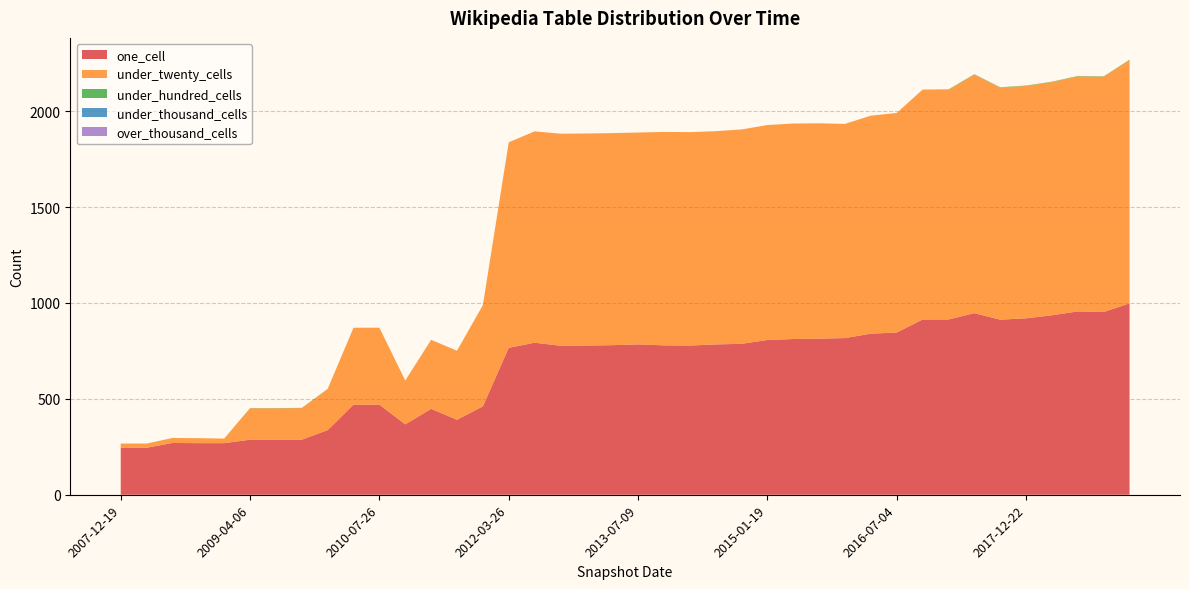

Reading left to right, transcribe all the data shown in this chart.

one_cell: 2007-12-19=245	2008-04-01=245	2008-06-27=270	2008-10-10=269	2008-12-17=269	2009-04-06=287	2009-06-17=287	2009-09-25=287	2009-12-16=337	2010-04-01=470	2010-07-26=470	2011-02-21=367	2011-06-10=448	2011-09-05=391	2012-01-18=461	2012-03-26=766	2012-07-13=793	2012-10-31=777	2013-02-20=778	2013-05-21=780	2013-07-09=784	2013-09-10=779	2013-12-20=778	2014-03-28=784	2014-09-08=787	2015-01-19=807	2015-04-09=812	2015-07-03=814	2016-01-04=817	2016-04-05=840	2016-07-04=846	2016-10-07=914	2017-04-12=914	2017-07-24=947	2017-10-12=913	2017-12-22=920	2018-04-09=936	2018-07-11=956	2019-01-01=953	2019-04-06=998
under_twenty_cells: 2007-12-19=22	2008-04-01=22	2008-06-27=26	2008-10-10=26	2008-12-17=24	2009-04-06=164	2009-06-17=164	2009-09-25=165	2009-12-16=214	2010-04-01=401	2010-07-26=401	2011-02-21=229	2011-06-10=360	2011-09-05=360	2012-01-18=528	2012-03-26=1072	2012-07-13=1102	2012-10-31=1106	2013-02-20=1106	2013-05-21=1106	2013-07-09=1105	2013-09-10=1113	2013-12-20=1113	2014-03-28=1112	2014-09-08=1118	2015-01-19=1121	2015-04-09=1124	2015-07-03=1123	2016-01-04=1117	2016-04-05=1137	2016-07-04=1145	2016-10-07=1199	2017-04-12=1198	2017-07-24=1244	2017-10-12=1210	2017-12-22=1212	2018-04-09=1216	2018-07-11=1226	2019-01-01=1227	2019-04-06=1269
under_hundred_cells: 2007-12-19=0	2008-04-01=0	2008-06-27=0	2008-10-10=0	2008-12-17=0	2009-04-06=1	2009-06-17=1	2009-09-25=1	2009-12-16=1	2010-04-01=0	2010-07-26=0	2011-02-21=0	2011-06-10=0	2011-09-05=0	2012-01-18=0	2012-03-26=0	2012-07-13=0	2012-10-31=0	2013-02-20=0	2013-05-21=0	2013-07-09=0	2013-09-10=0	2013-12-20=0	2014-03-28=0	2014-09-08=0	2015-01-19=0	2015-04-09=0	2015-07-03=0	2016-01-04=0	2016-04-05=0	2016-07-04=0	2016-10-07=0	2017-04-12=2	2017-07-24=2	2017-10-12=2	2017-12-22=2	2018-04-09=2	2018-07-11=2	2019-01-01=2	2019-04-06=2
under_thousand_cells: 2007-12-19=0	2008-04-01=0	2008-06-27=0	2008-10-10=0	2008-12-17=0	2009-04-06=0	2009-06-17=0	2009-09-25=0	2009-12-16=0	2010-04-01=0	2010-07-26=0	2011-02-21=0	2011-06-10=0	2011-09-05=0	2012-01-18=0	2012-03-26=0	2012-07-13=0	2012-10-31=0	2013-02-20=0	2013-05-21=0	2013-07-09=0	2013-09-10=0	2013-12-20=0	2014-03-28=0	2014-09-08=0	2015-01-19=0	2015-04-09=0	2015-07-03=0	2016-01-04=0	2016-04-05=0	2016-07-04=0	2016-10-07=0	2017-04-12=0	2017-07-24=0	2017-10-12=0	2017-12-22=0	2018-04-09=0	2018-07-11=0	2019-01-01=0	2019-04-06=0
over_thousand_cells: 2007-12-19=0	2008-04-01=0	2008-06-27=0	2008-10-10=0	2008-12-17=0	2009-04-06=0	2009-06-17=0	2009-09-25=0	2009-12-16=0	2010-04-01=0	2010-07-26=0	2011-02-21=0	2011-06-10=0	2011-09-05=0	2012-01-18=0	2012-03-26=0	2012-07-13=0	2012-10-31=0	2013-02-20=0	2013-05-21=0	2013-07-09=0	2013-09-10=0	2013-12-20=0	2014-03-28=0	2014-09-08=0	2015-01-19=0	2015-04-09=0	2015-07-03=0	2016-01-04=0	2016-04-05=0	2016-07-04=0	2016-10-07=0	2017-04-12=0	2017-07-24=0	2017-10-12=0	2017-12-22=0	2018-04-09=0	2018-07-11=0	2019-01-01=0	2019-04-06=0